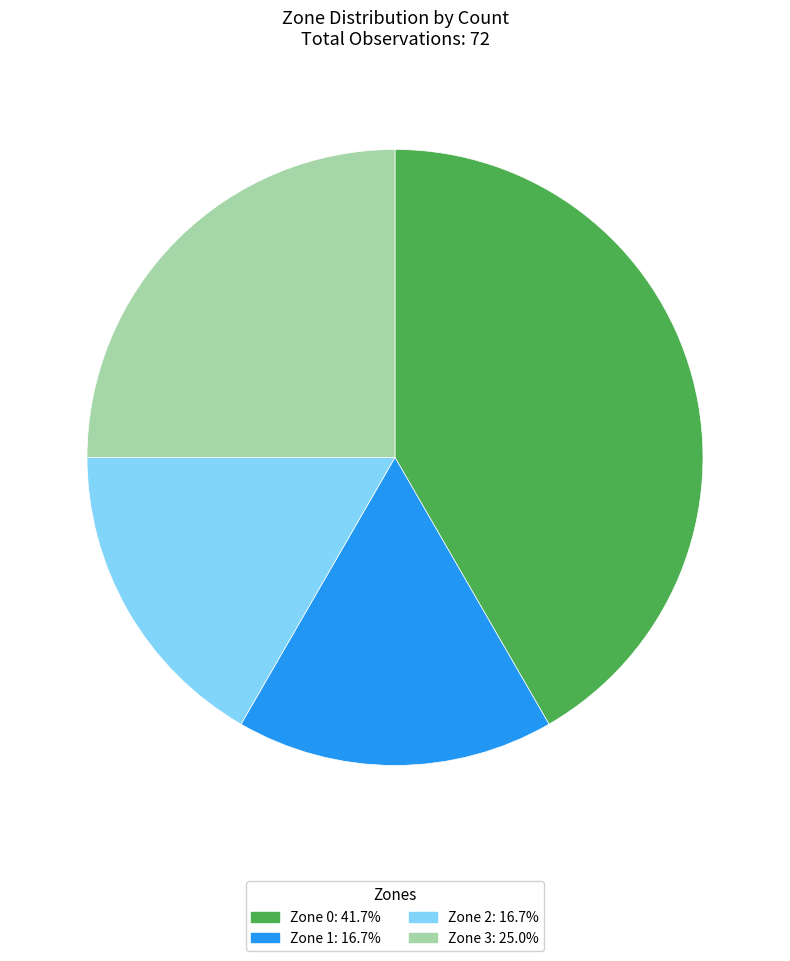

Do Zone 2: 16.7% and Zone 3: 25.0% together represent more than half of the pie?

No